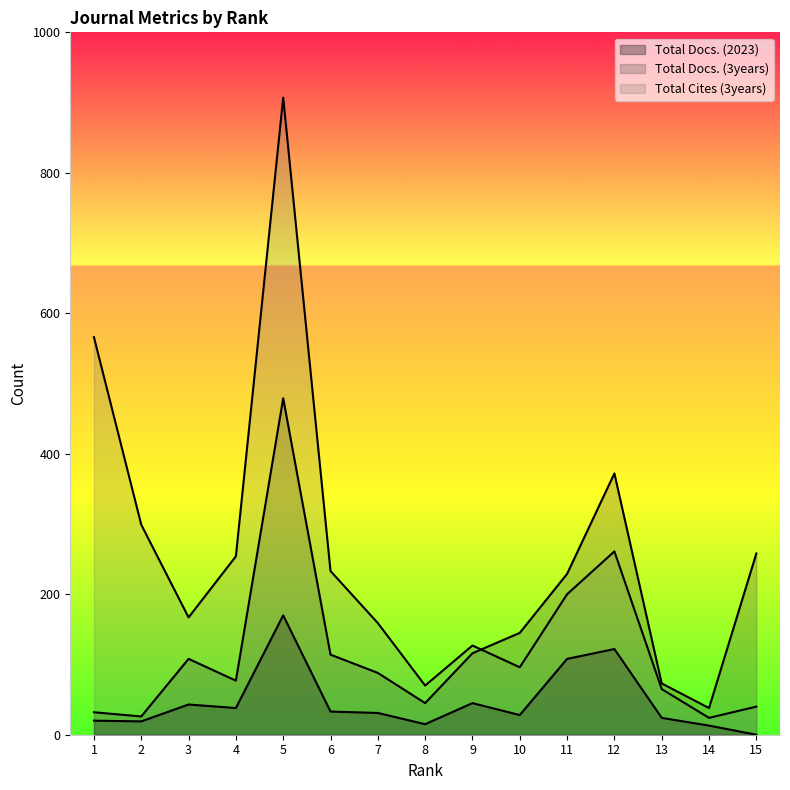

At which label is Total Cites (3years) closest to 465?

1